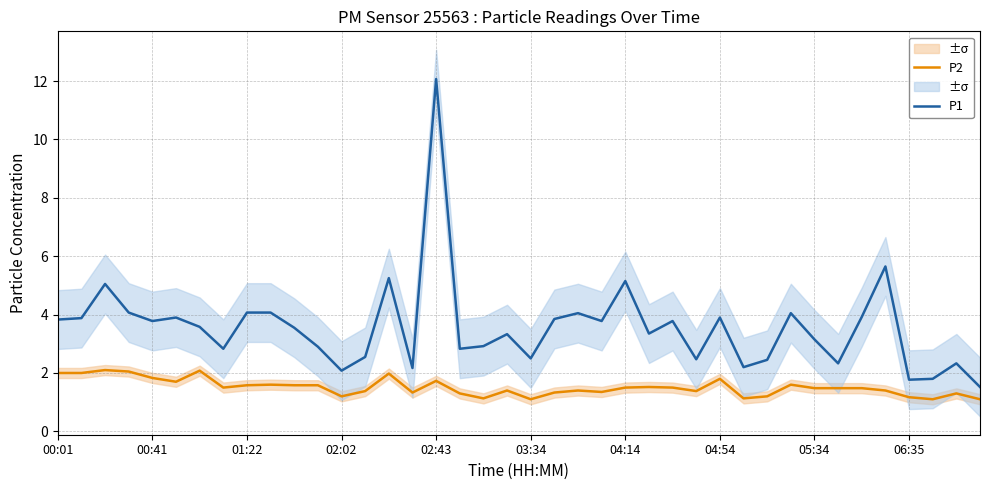

True or false: P1 and P2 intersect in this chart.

False